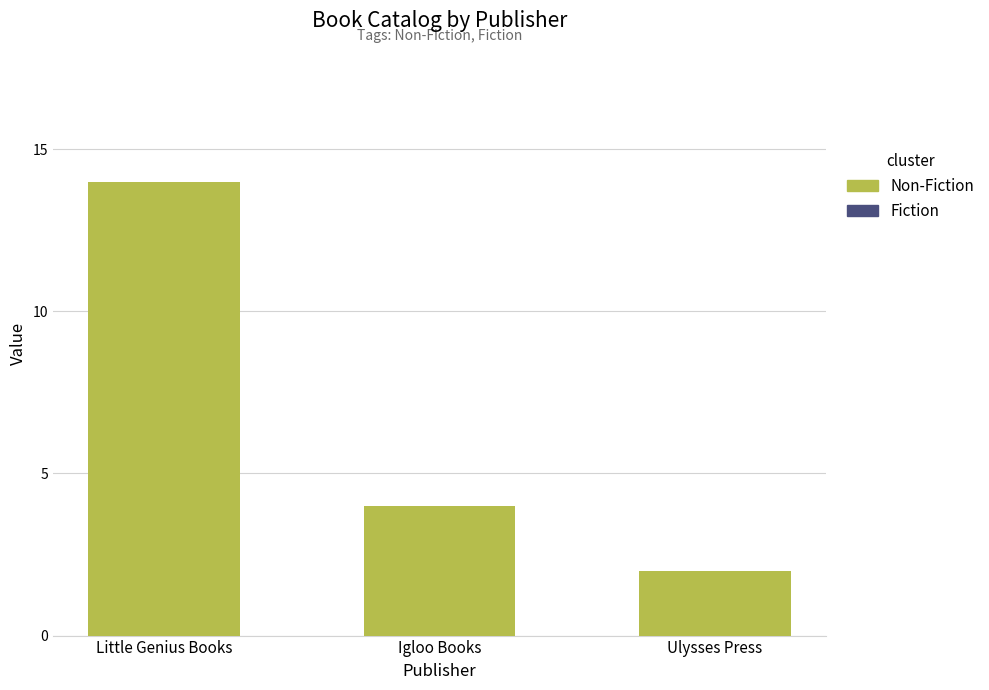

Rank the categories by value from highest to lowest.

Little Genius Books, Igloo Books, Ulysses Press